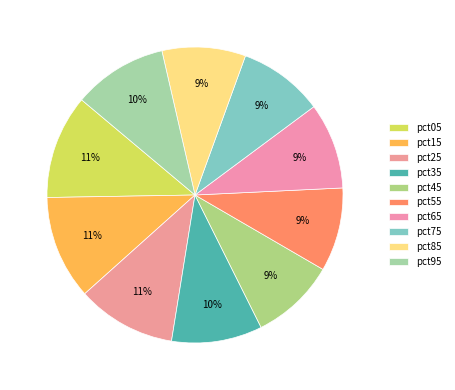

How many slices are in this pie chart?

10